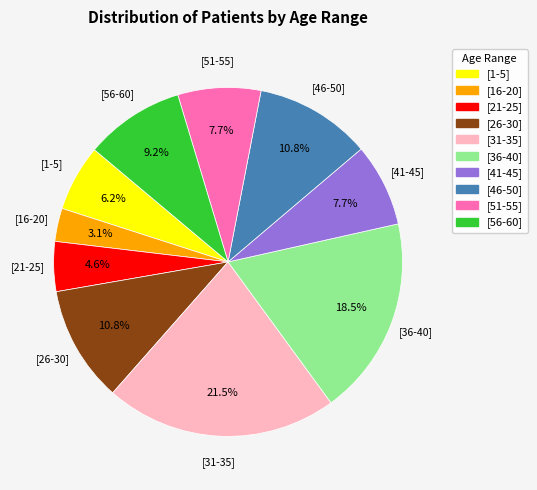

Does any single category account for the majority?

No